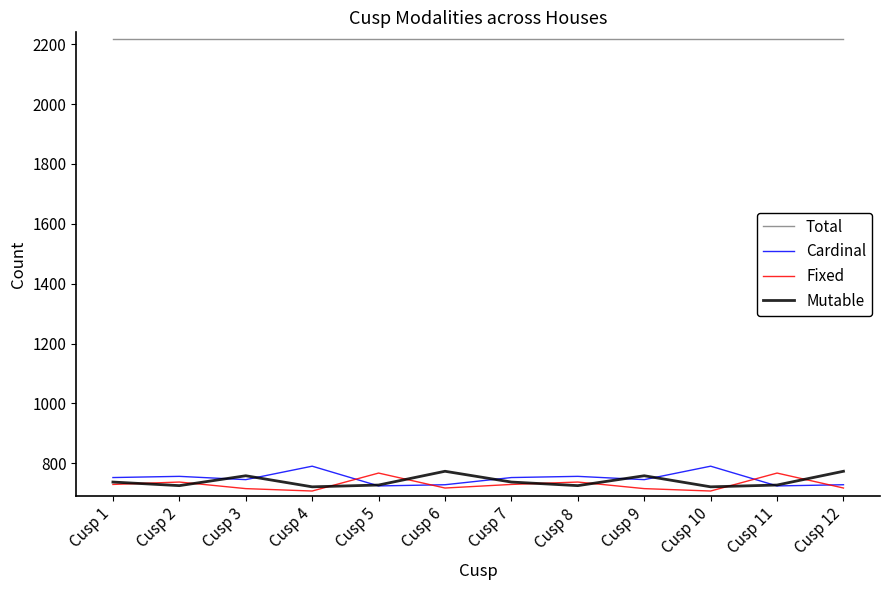

True or false: Fixed and Total intersect in this chart.

False